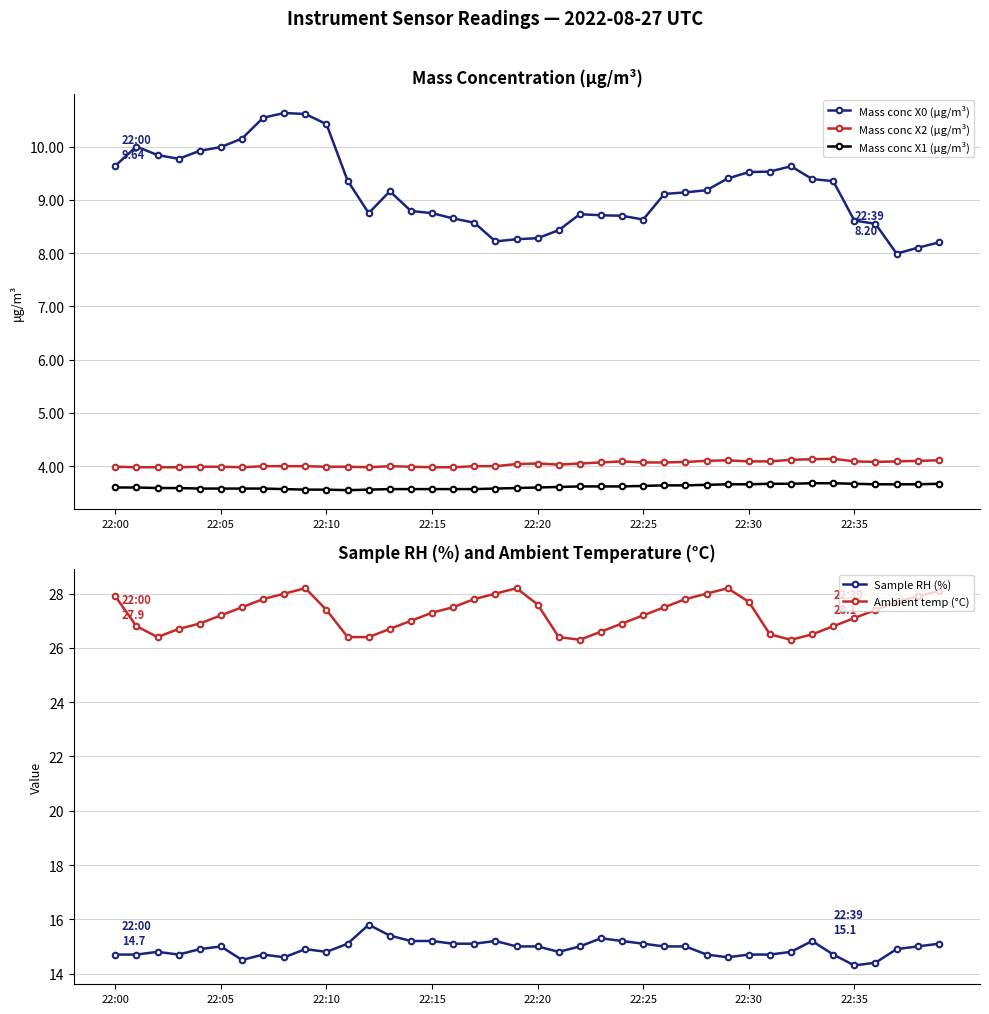

Rank the series by their maximum value, from lowest to highest.

Mass conc X1 (μg/m³), Mass conc X2 (μg/m³), Mass conc X0 (μg/m³), Sample RH (%), Ambient temp (°C)